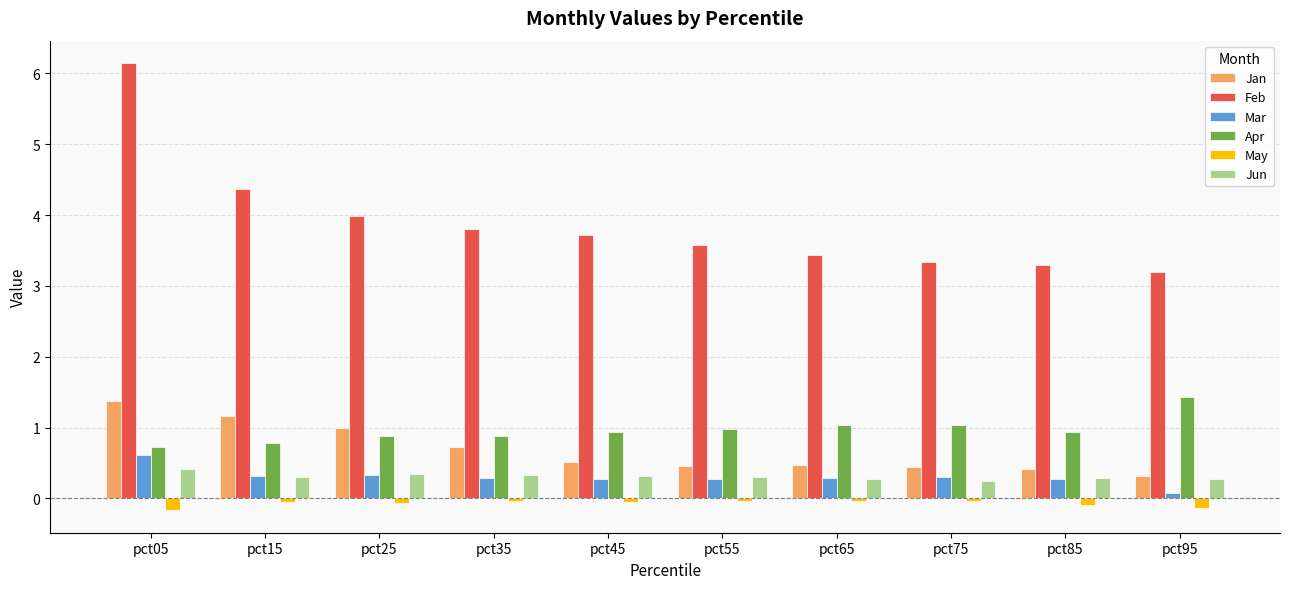

Which series has the widest spread of values?

Feb